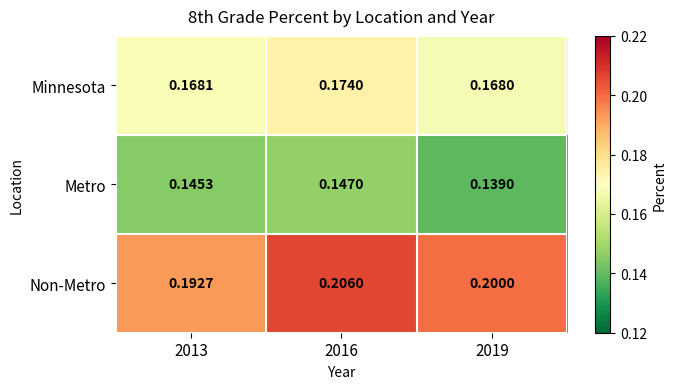

What is the total value across all series at 2016?

0.5